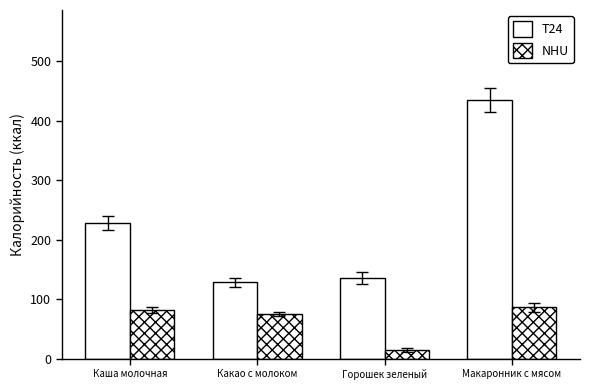

At which label does NHU first exceed 81?

Каша молочная